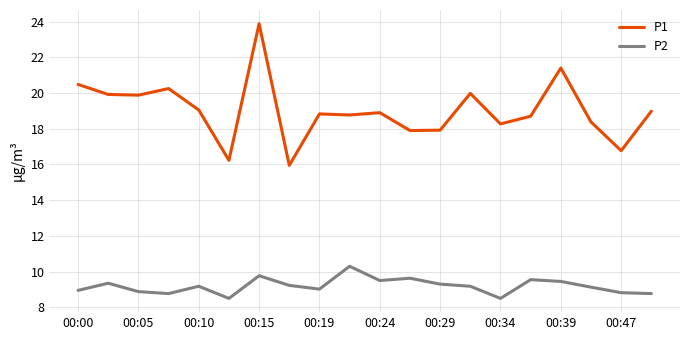

List the series in order of their overall mean, lowest first.

P2, P1